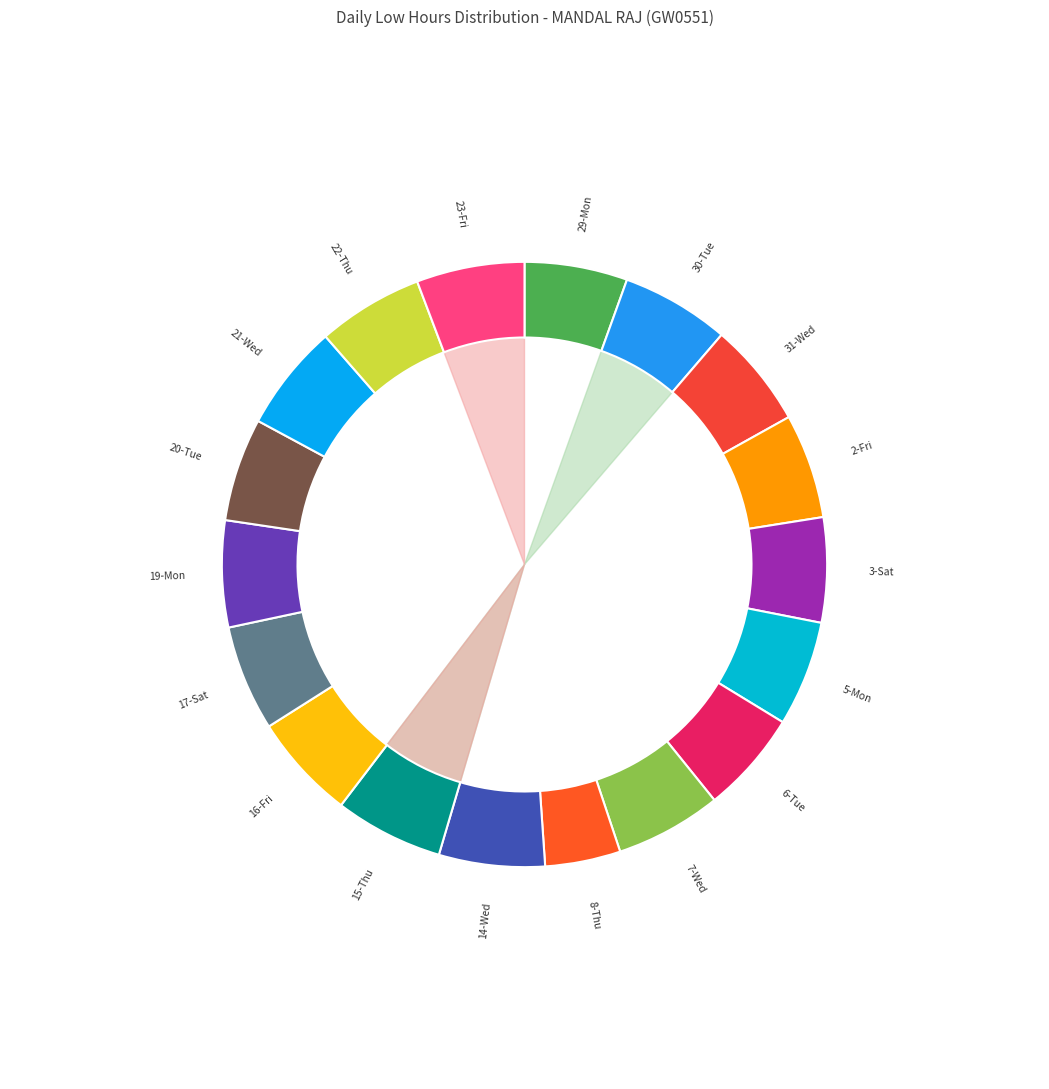

Count the number of slices in the pie.

18